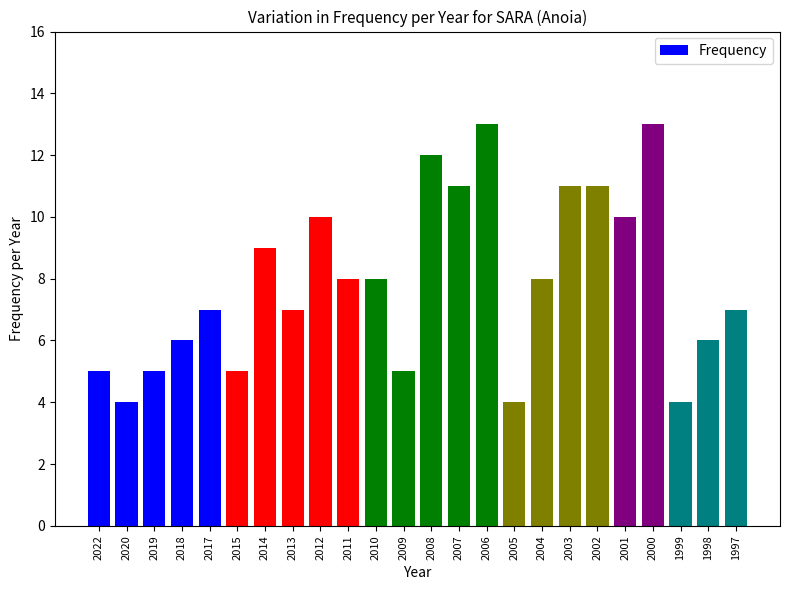

The chart shows a value of 7 at 2013. True or false?

True